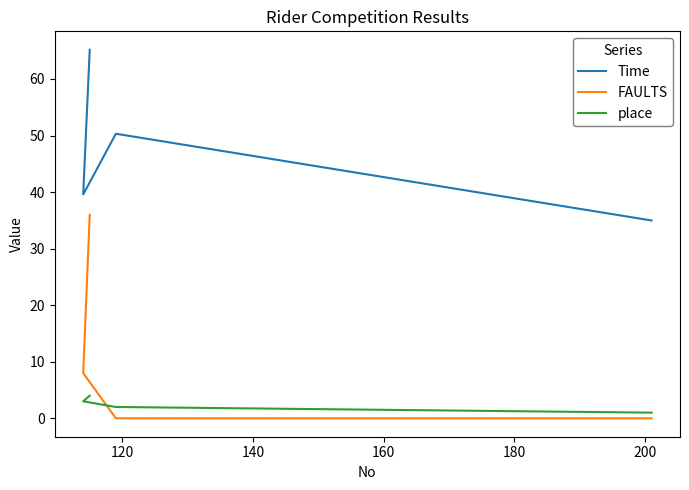

Rank the series by their maximum value, from highest to lowest.

Time, FAULTS, place